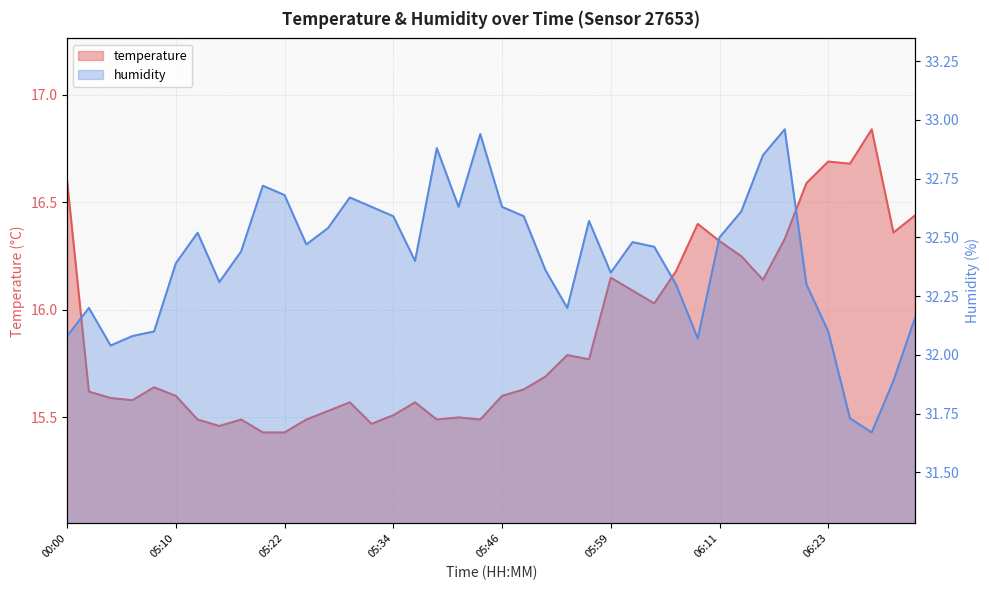

What is the highest value of the humidity series?

33.0